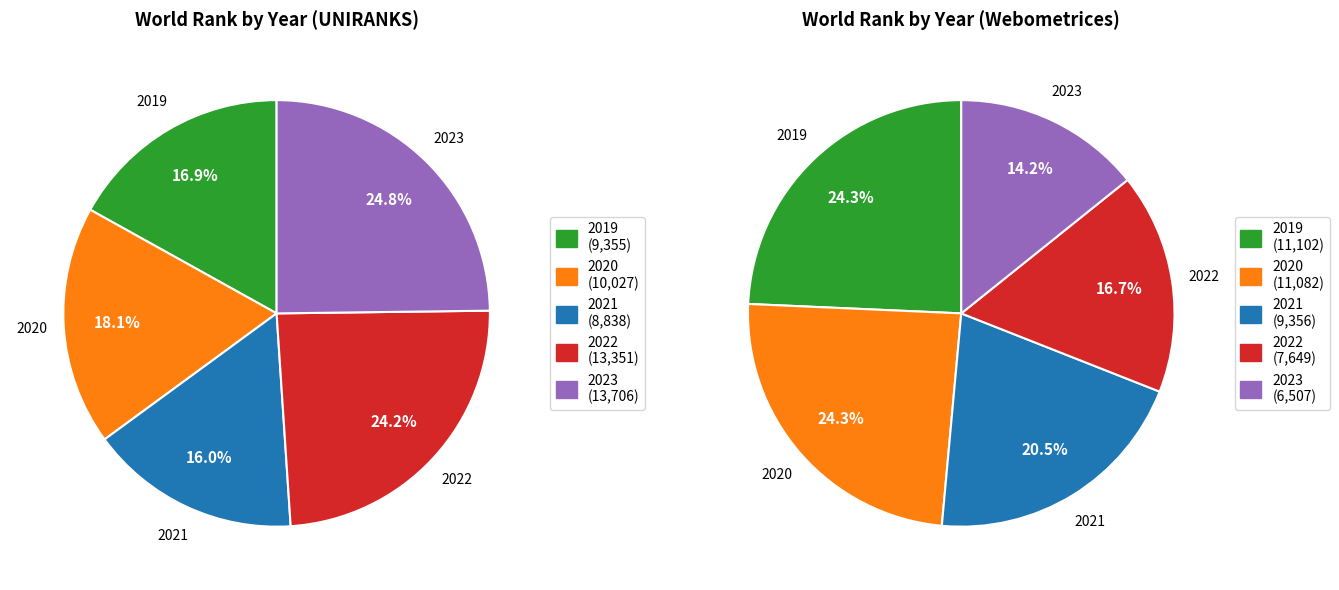

Which series changed the most between 2022 and 2023?

Webometrices